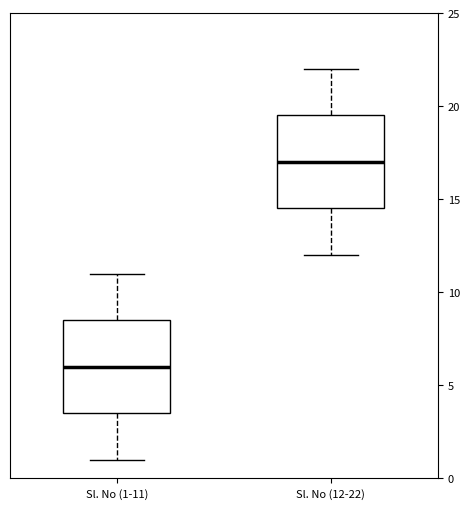

Where does the lower whisker of the box for Sl. No (12-22) end on the y-axis? The values are not printed on the chart, so give them approximately, as read against the axis.

12.0